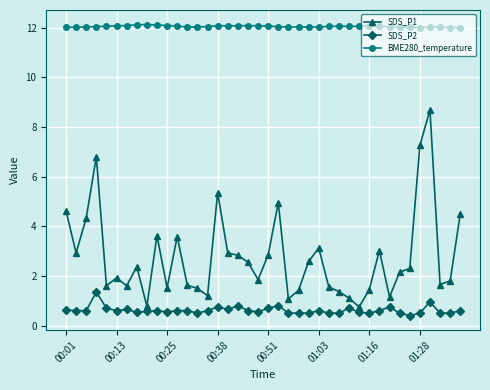

What is the difference between the maximum and minimum values in the SDS_P1 series?

7.9